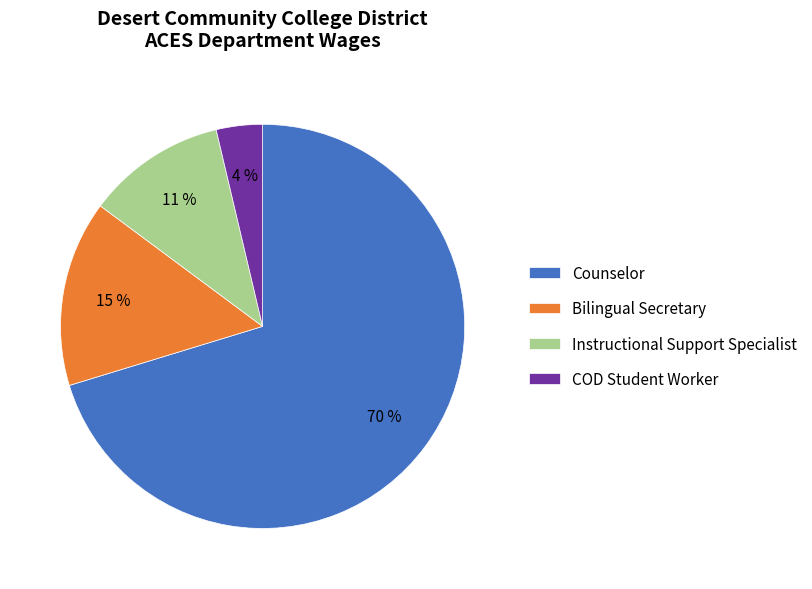

Does Bilingual Secretary represent more than half of the total?

No